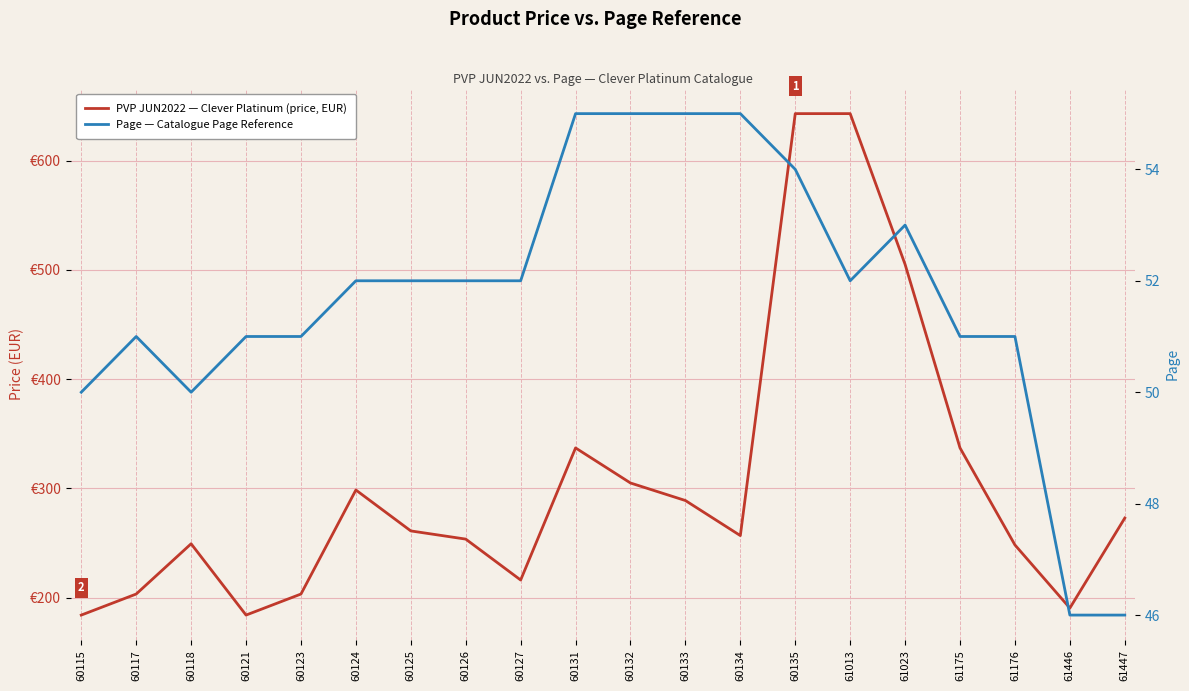

Rank the series at 60132 from highest to lowest value.

PVP JUN2022 — Clever Platinum (price, EUR), Page — Catalogue Page Reference